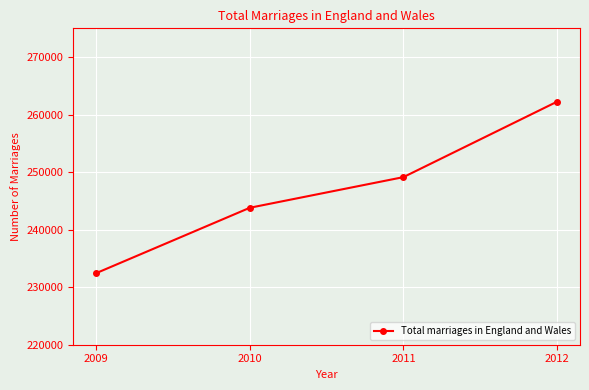

Count the number of data series in this chart.

1